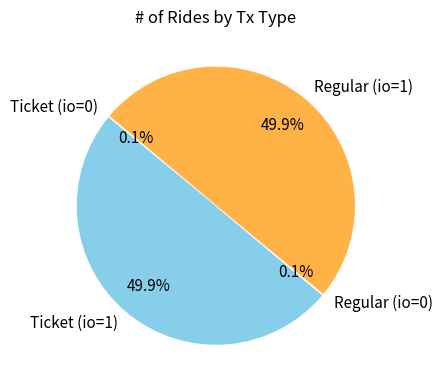

Combined, do Ticket (io=1) and Regular (io=1) account for over 50%?

Yes